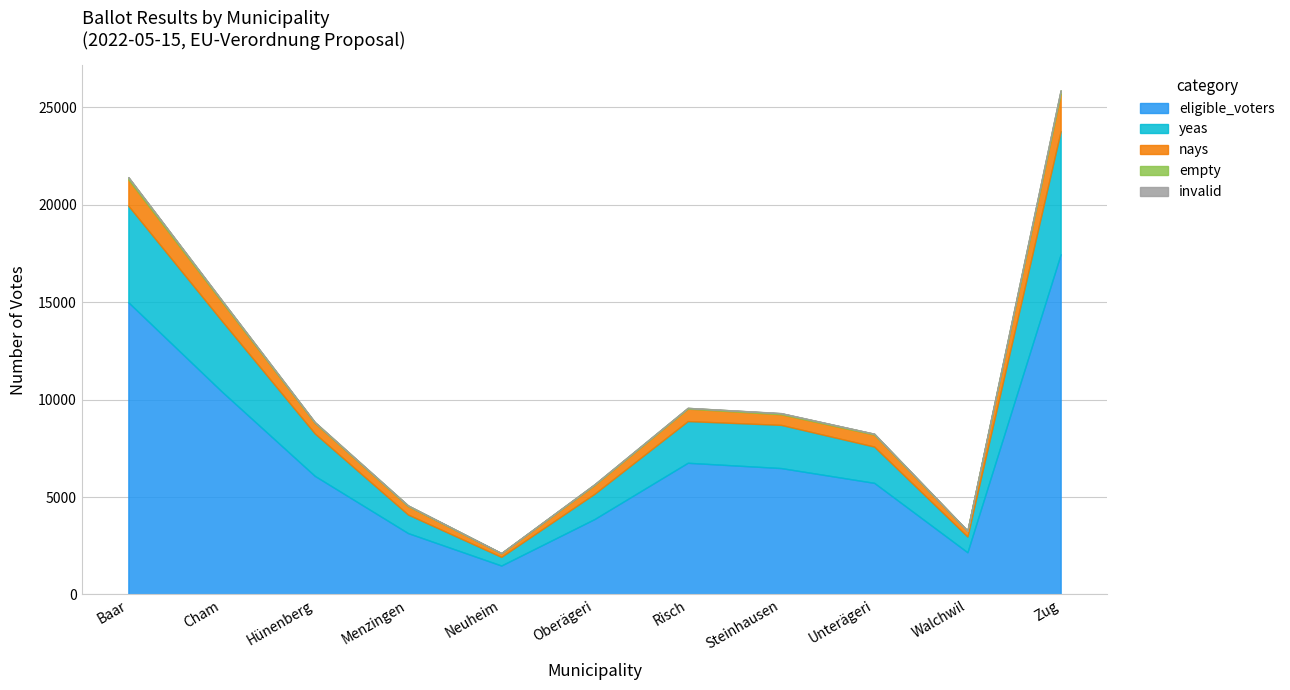

Rank the series at Oberägeri from lowest to highest value.

invalid, empty, nays, yeas, eligible_voters